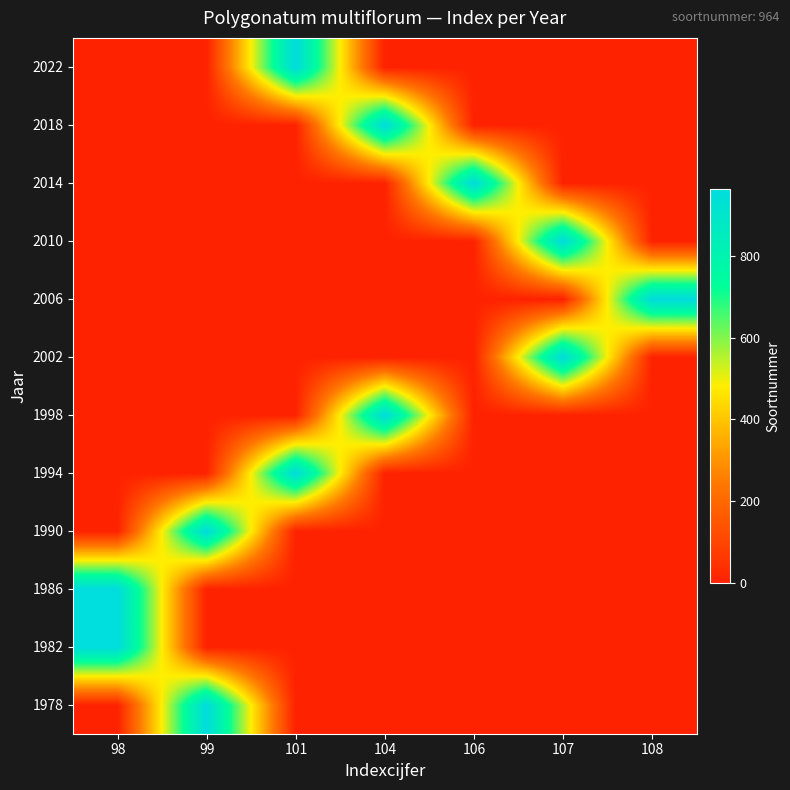

Reading right to left, what are all the values shown in this chart?

1978: 108=0	107=0	106=0	104=0	101=0	99=964	98=0
1982: 108=0	107=0	106=0	104=0	101=0	99=0	98=964
1986: 108=0	107=0	106=0	104=0	101=0	99=0	98=964
1990: 108=0	107=0	106=0	104=0	101=0	99=964	98=0
1994: 108=0	107=0	106=0	104=0	101=964	99=0	98=0
1998: 108=0	107=0	106=0	104=964	101=0	99=0	98=0
2002: 108=0	107=964	106=0	104=0	101=0	99=0	98=0
2006: 108=964	107=0	106=0	104=0	101=0	99=0	98=0
2010: 108=0	107=964	106=0	104=0	101=0	99=0	98=0
2014: 108=0	107=0	106=964	104=0	101=0	99=0	98=0
2018: 108=0	107=0	106=0	104=964	101=0	99=0	98=0
2022: 108=0	107=0	106=0	104=0	101=964	99=0	98=0